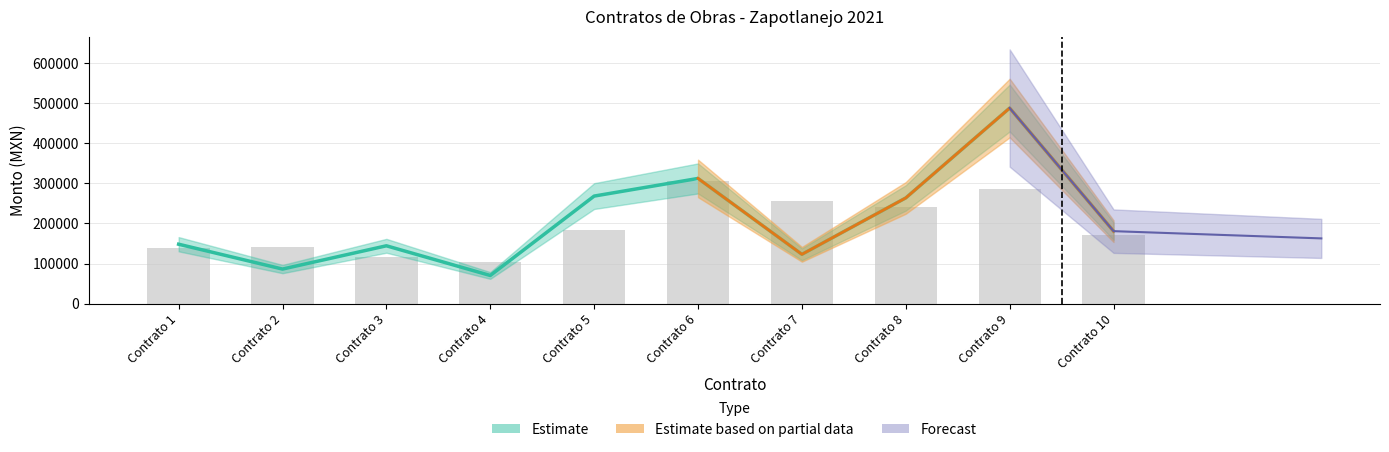

Count the number of values greater than 184000.

4